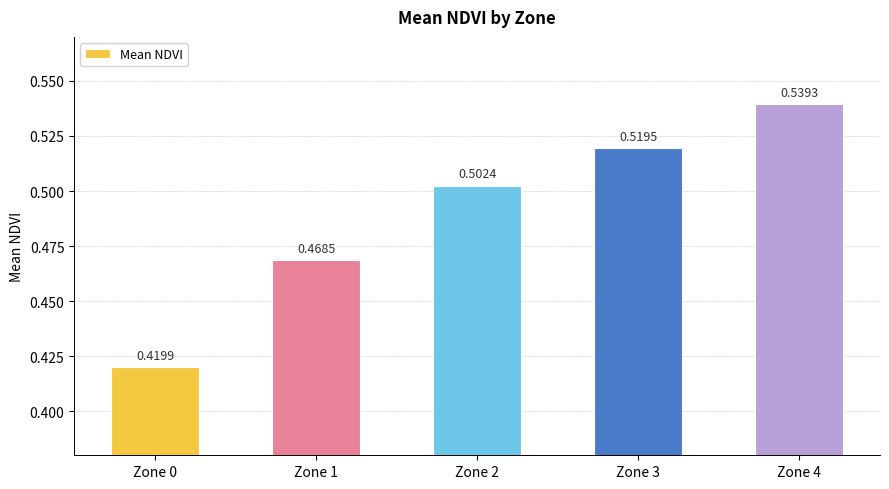

Rank the categories by value from lowest to highest.

Zone 0, Zone 1, Zone 2, Zone 3, Zone 4